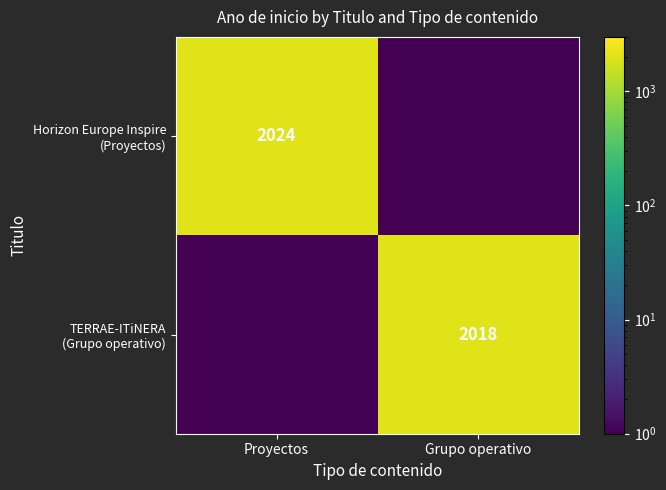

At how many categories does at least one series exceed 164?

2